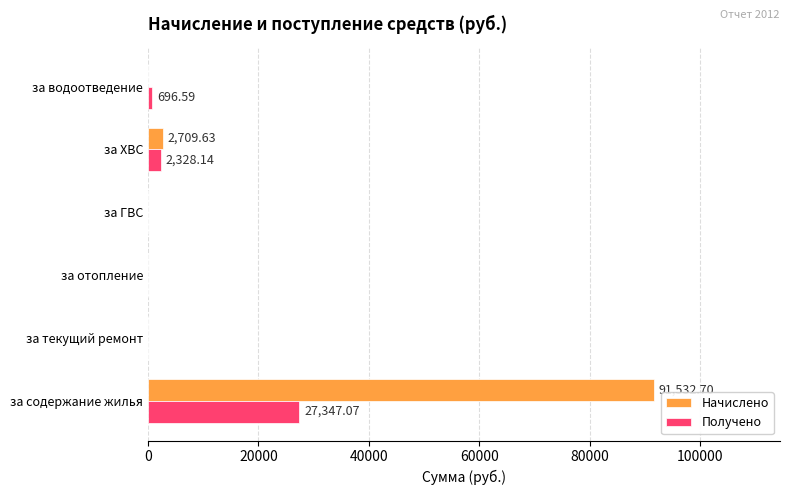

How many values in the Получено series exceed 696?

3